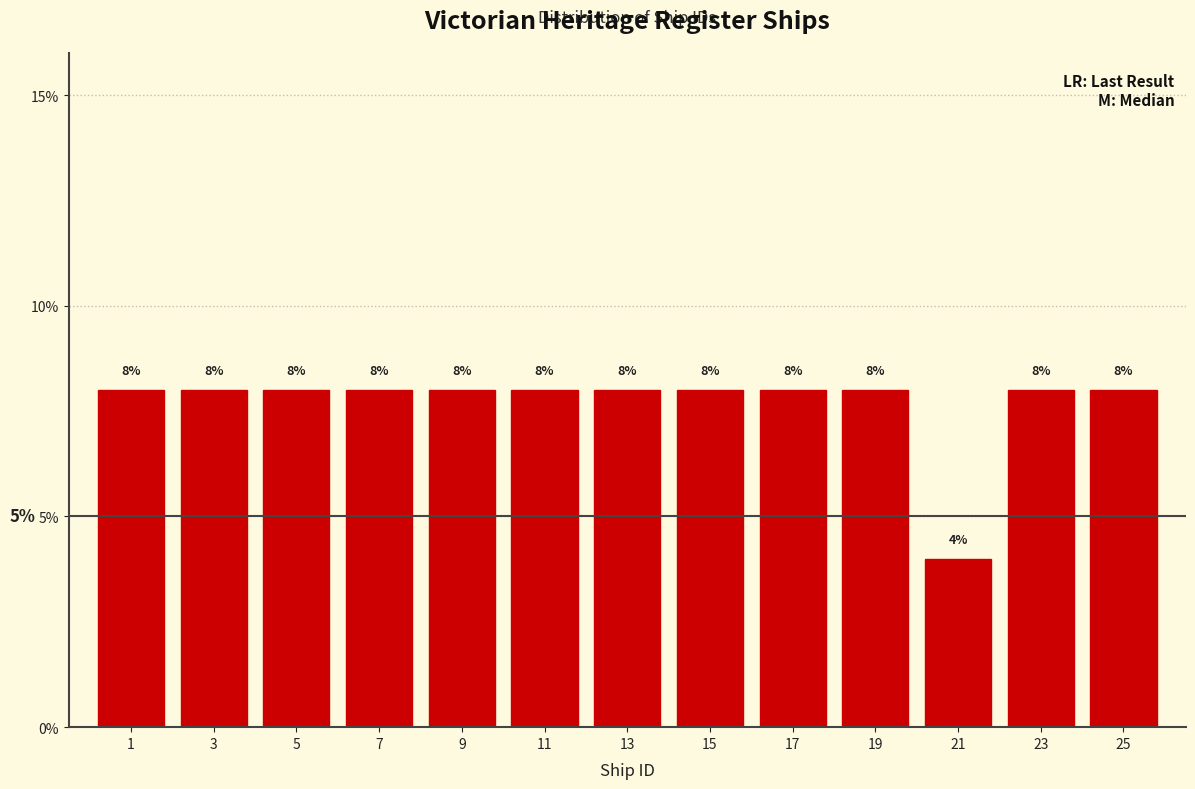

Reading left to right, list all the values displayed in this chart.

1=8	3=8	5=8	7=8	9=8	11=8	13=8	15=8	17=8	19=8	21=4	23=8	25=8